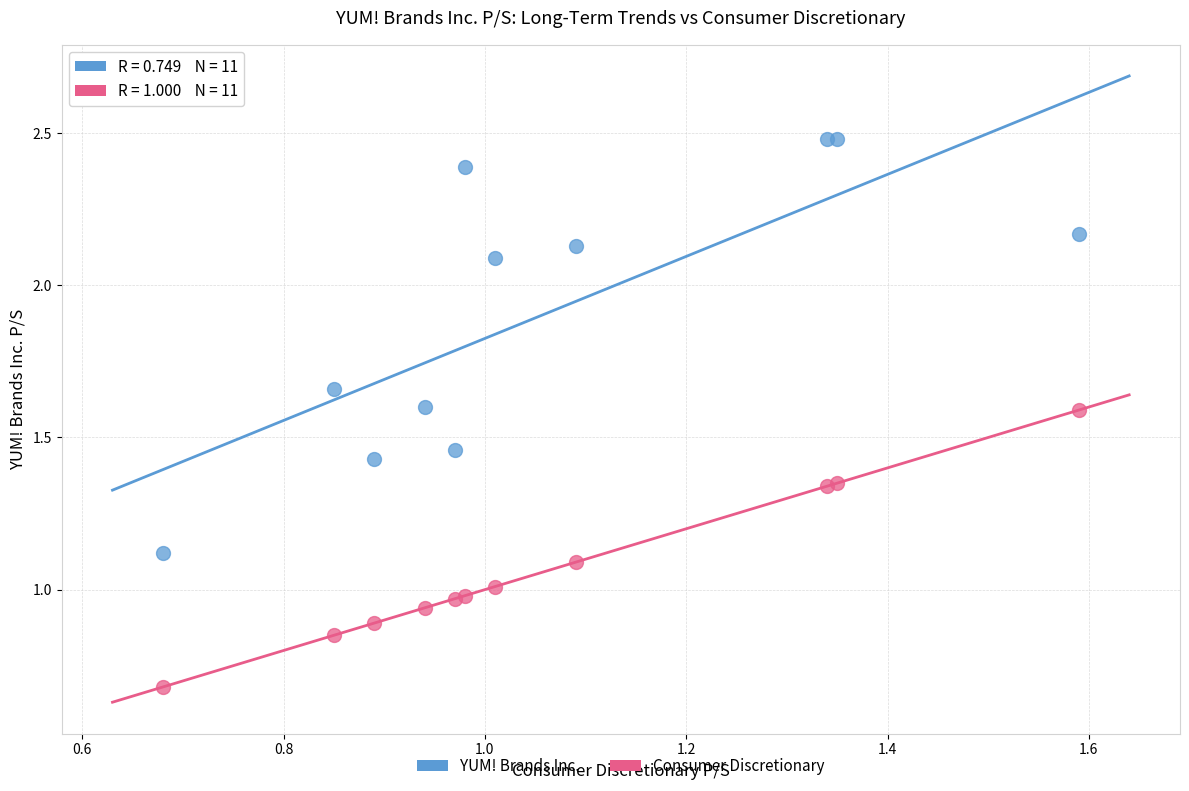

Which series contains the lowest Y value?

Consumer Discretionary